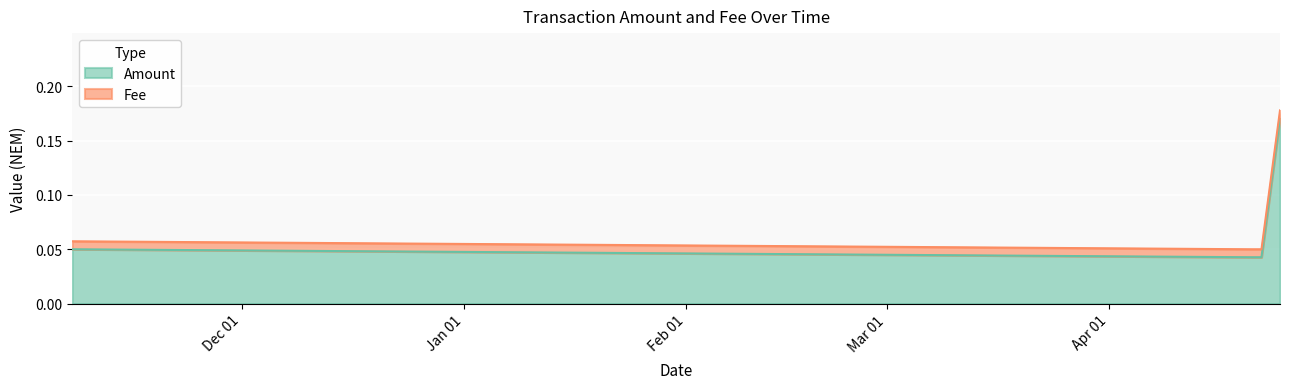

Does the chart display data point markers on the line(s)?

No